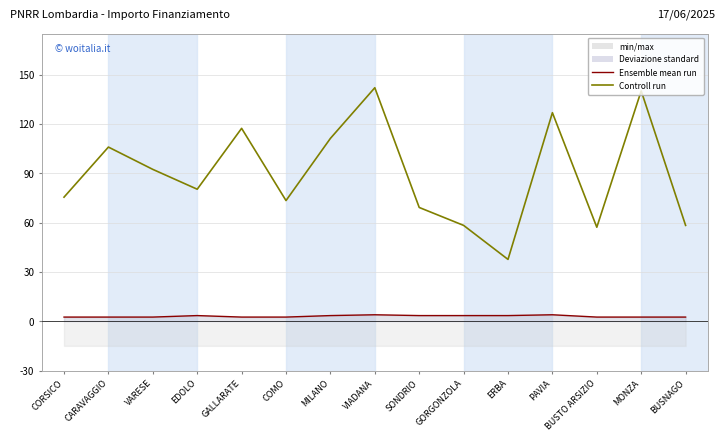

What is the sum of the Ensemble mean run values at PAVIA and EDOLO?

7316.0